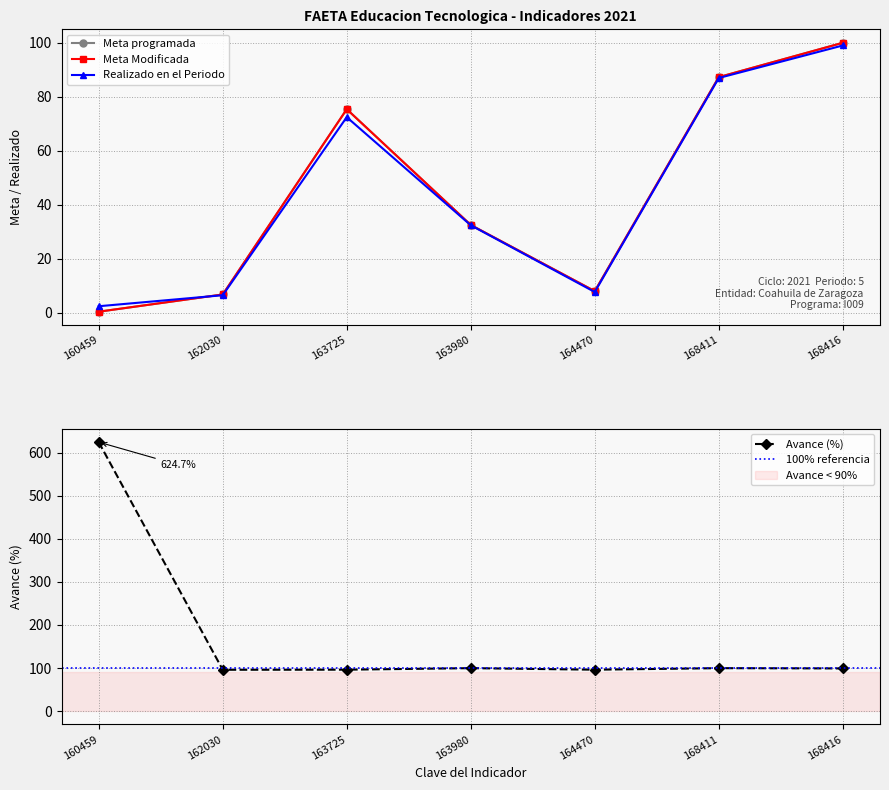

At how many categories does at least one series exceed 293?

1